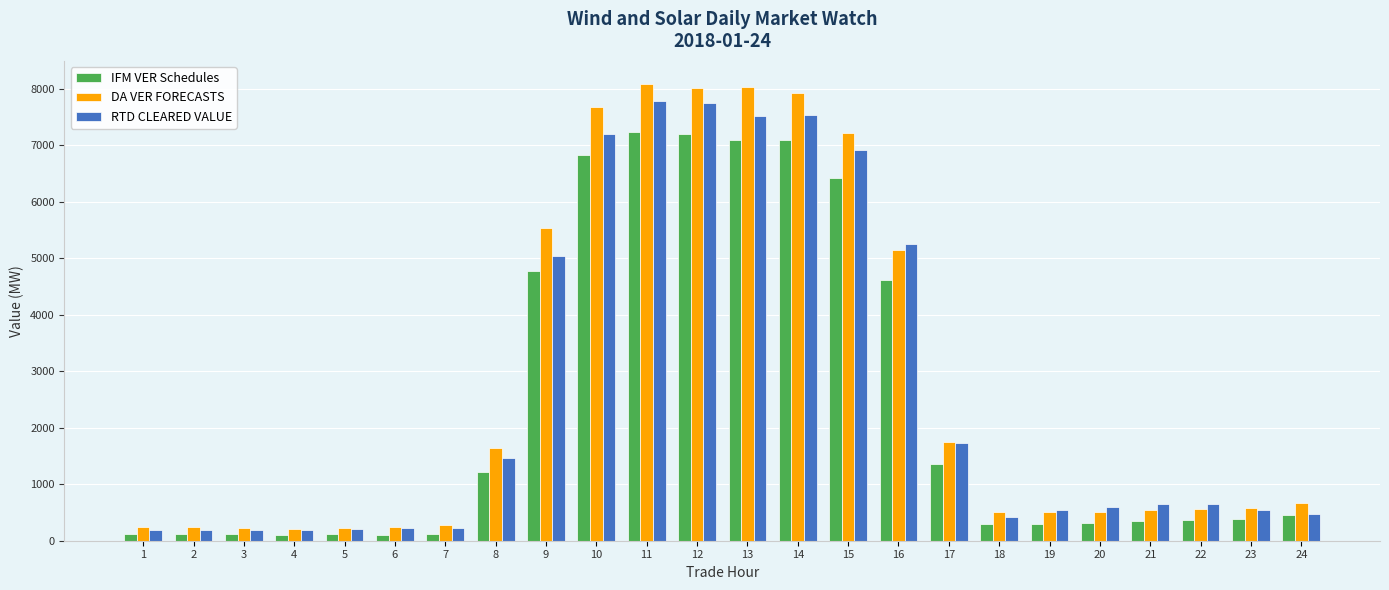

What is the value of the DA VER FORECASTS bar at the 8th from the left?

1640.3